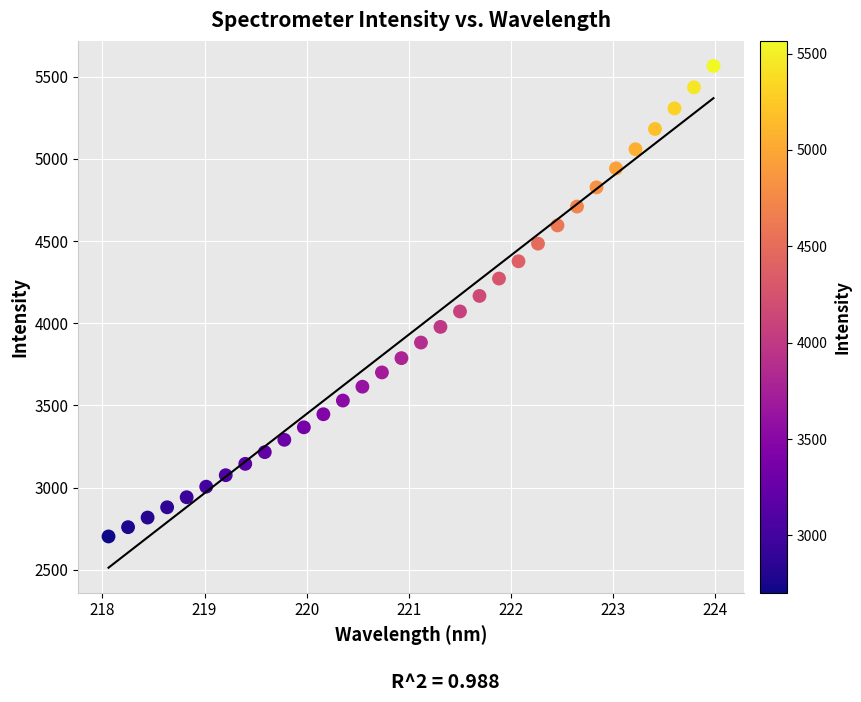

What is the range of Y values (max minus min)?

2863.9